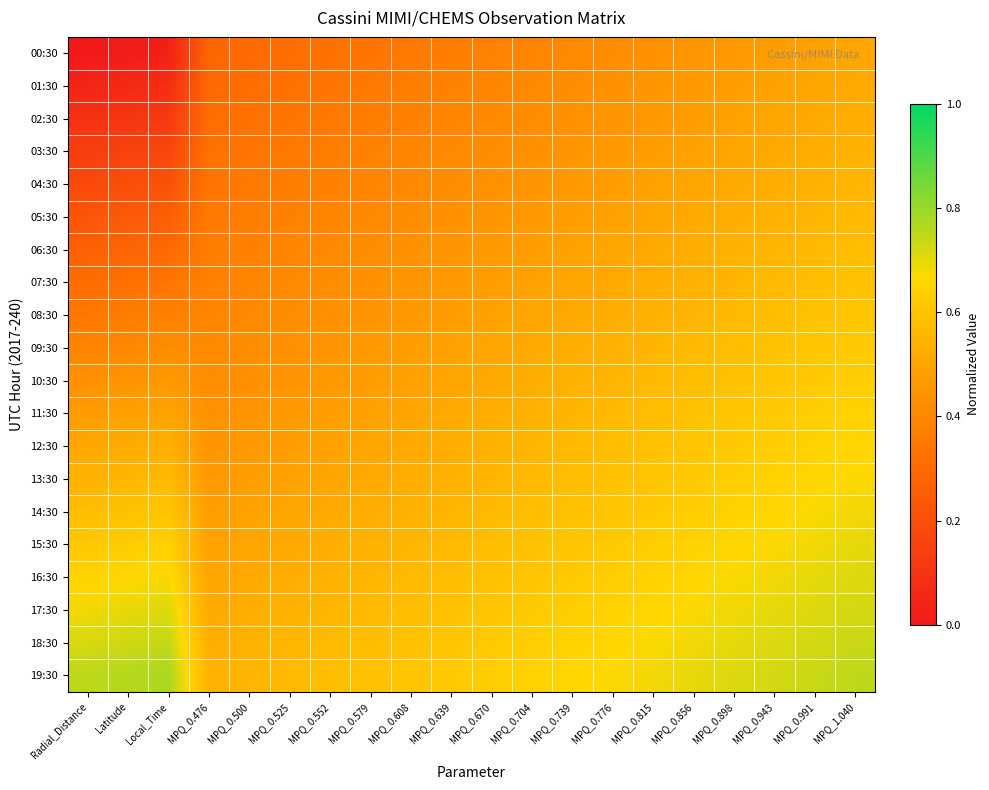

At how many categories does at least one series exceed 0?

20